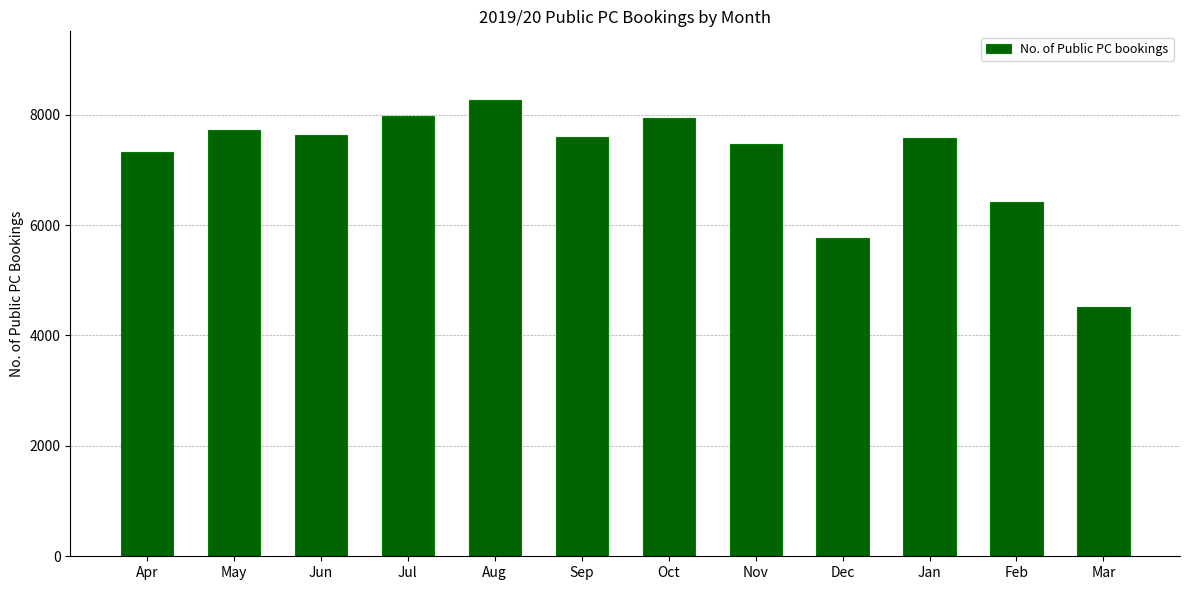

Approximately how many times larger is the value at Apr compared to Jan?

1.0